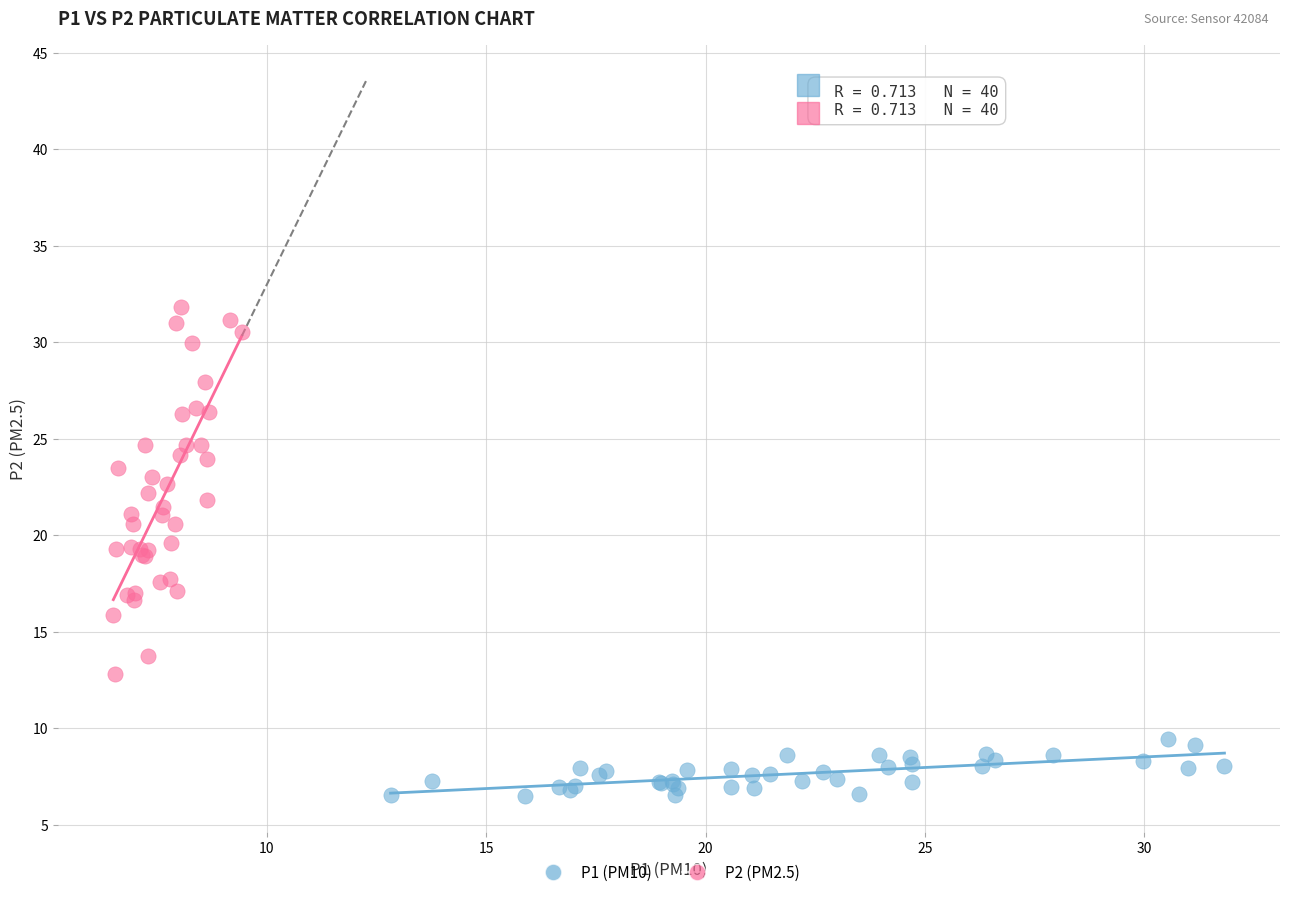

Which series reaches the minimum Y coordinate?

P1 (PM10)